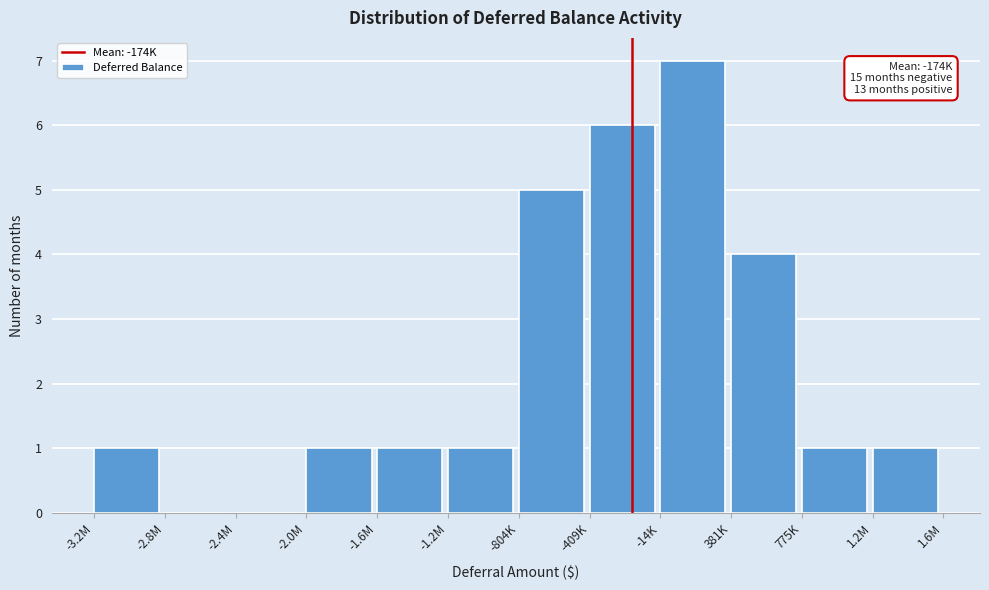

Reading right to left, transcribe all the data shown in this chart.

1.2M=1	775K=1	381K=4	-14K=7	-409K=6	-804K=5	-1.2M=1	-1.6M=1	-2.0M=1	-2.4M=0	-2.8M=0	-3.2M=1